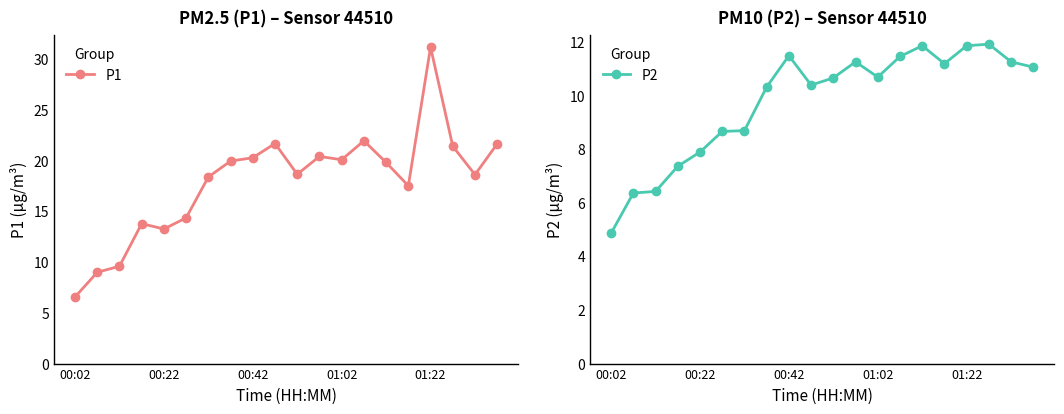

The P1 series shows 13.3 at 00:22. True or false?

True